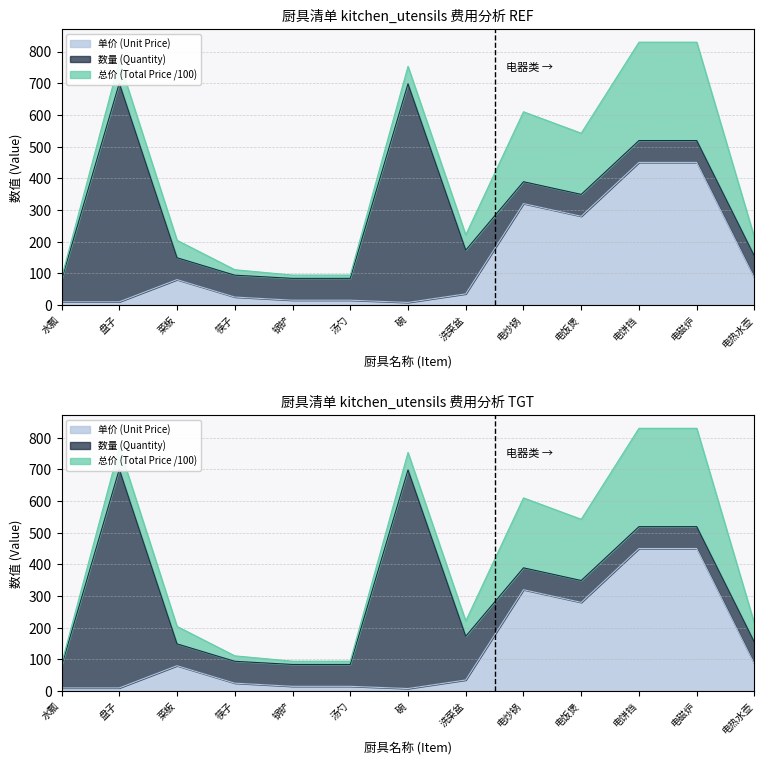

At which label is 总价 (Total Price /100) closest to 229?

电饭煲